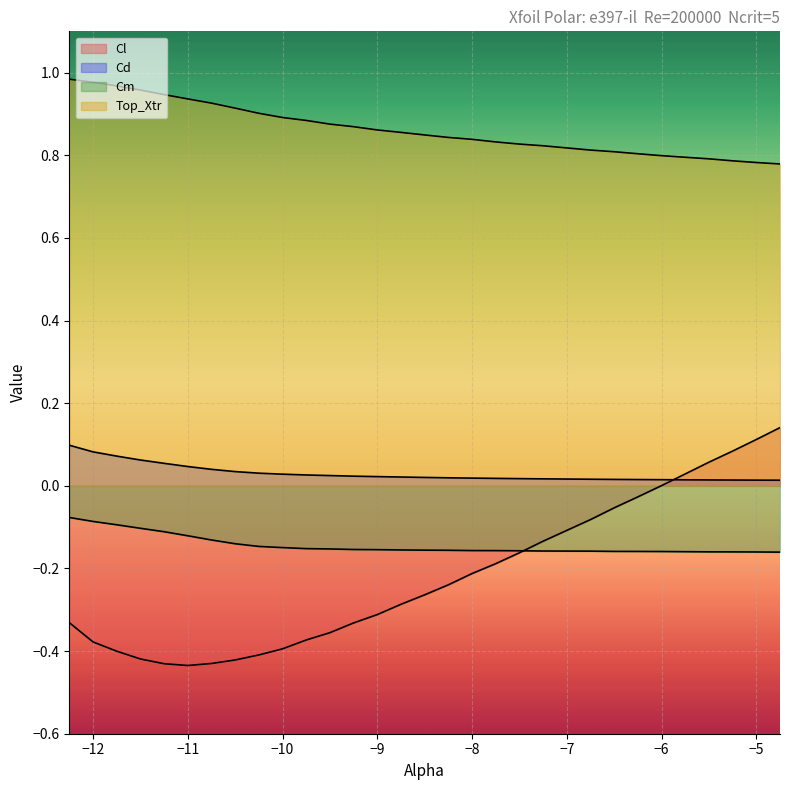

What are all the series names shown in the legend?

Cl, Cd, Cm, Top_Xtr